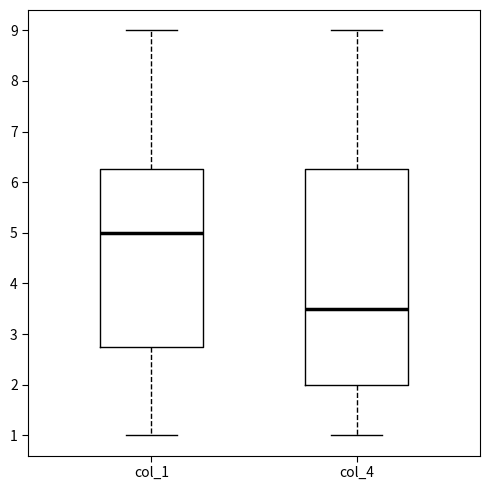

Which box's median line is the lowest?

col_4